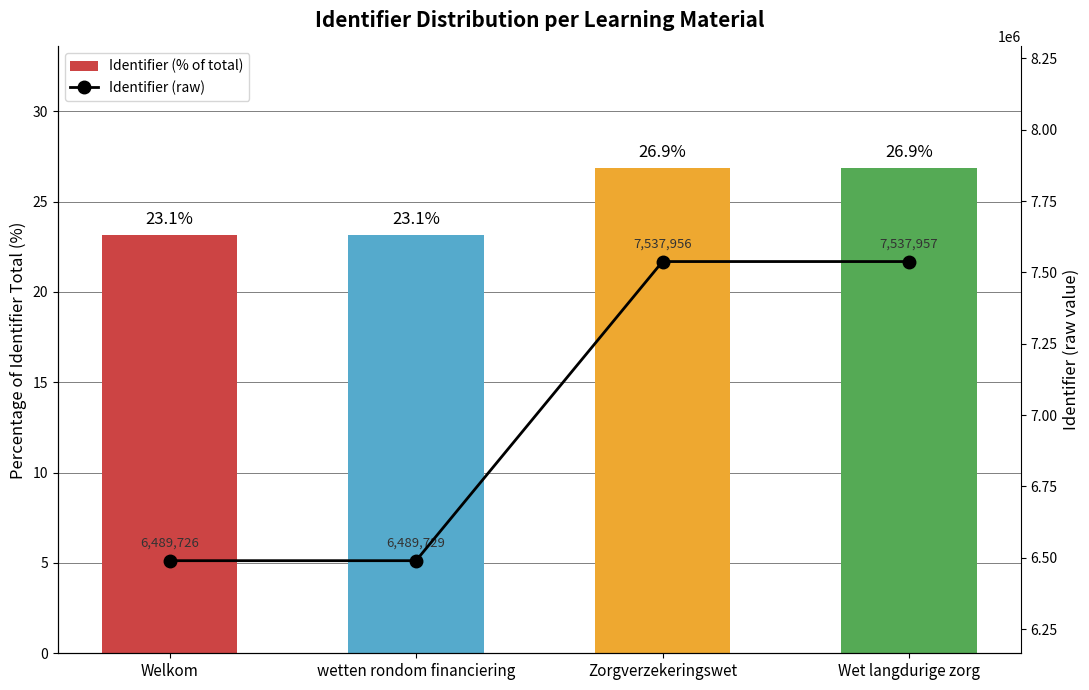

Read the Identifier (raw) value at Wet langdurige zorg.

7537957.0